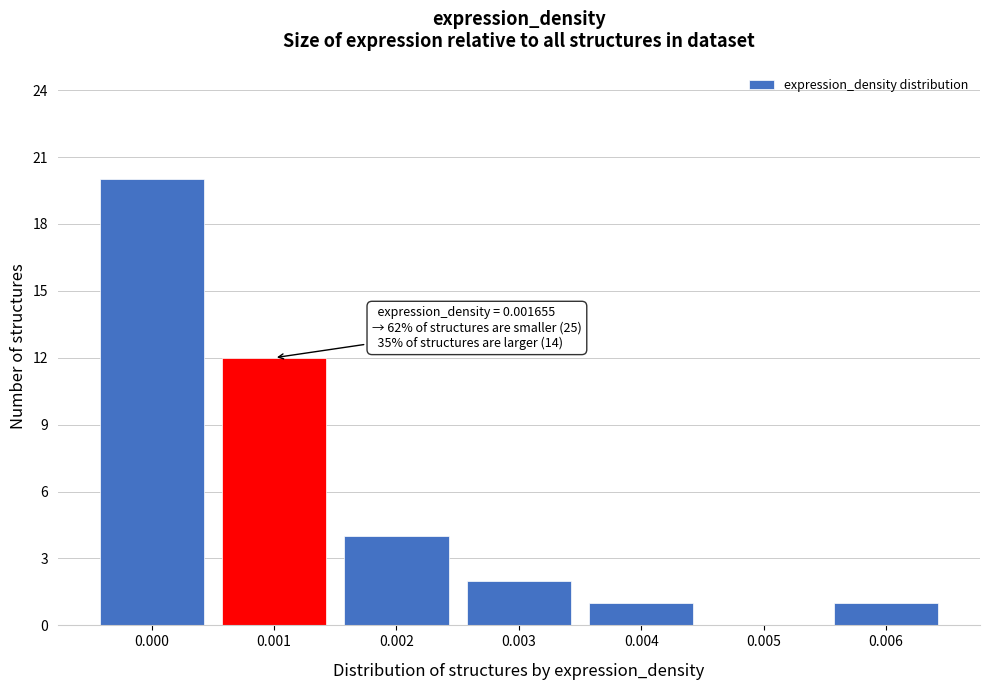

What is the sum of all values?

40